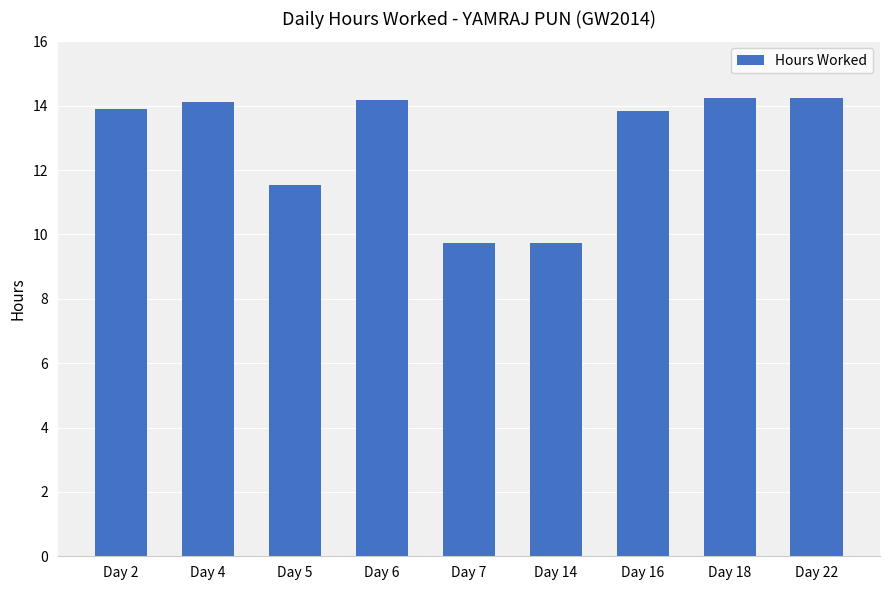

What is the minimum value shown in the chart?

9.7